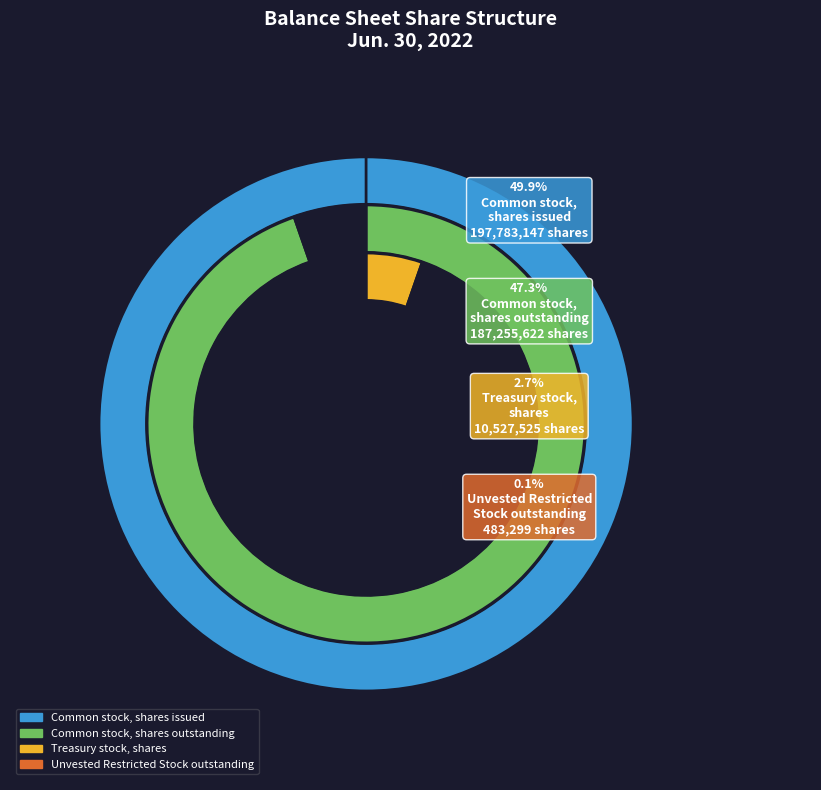

Rank the categories by value from highest to lowest.

Common stock, shares issued, Common stock, shares outstanding, Treasury stock, shares, Unvested Restricted Stock outstanding